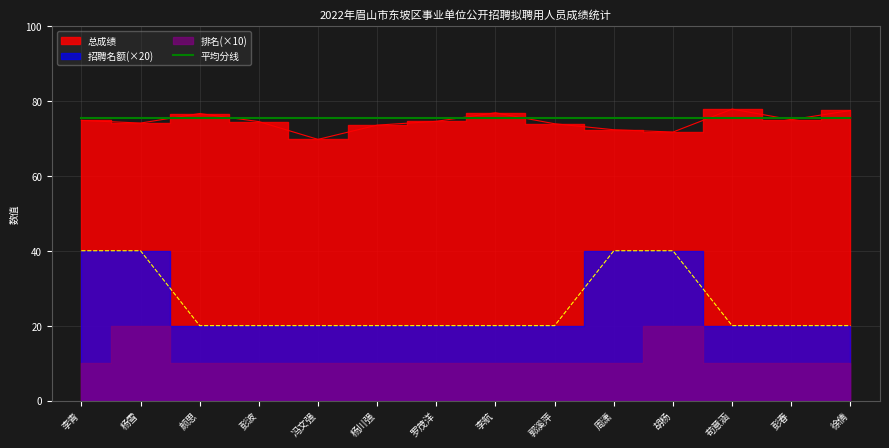

What is the difference between the maximum and minimum values in the 总成绩 series?

8.1